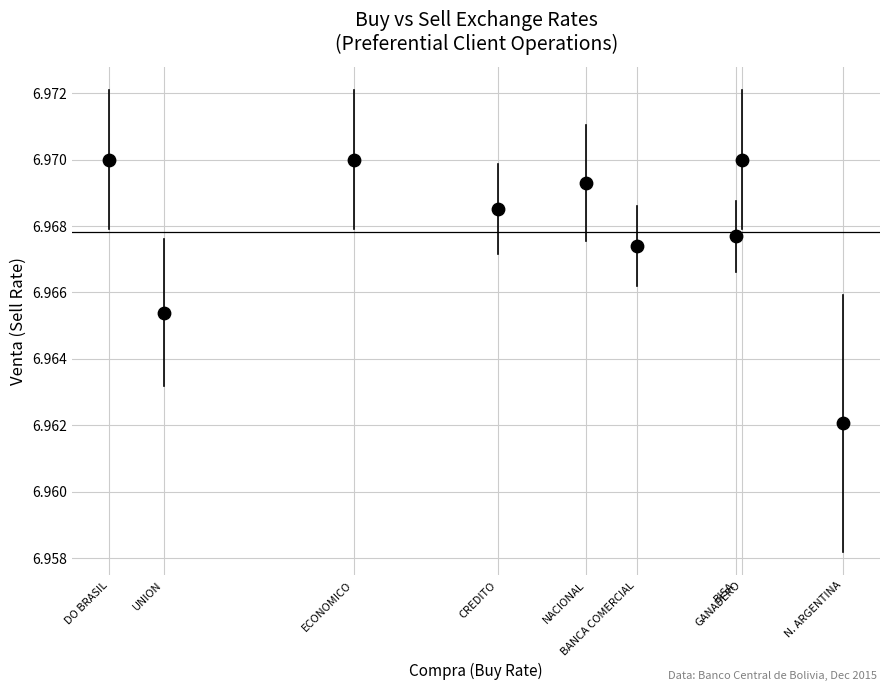

What is the average X value?

6.9